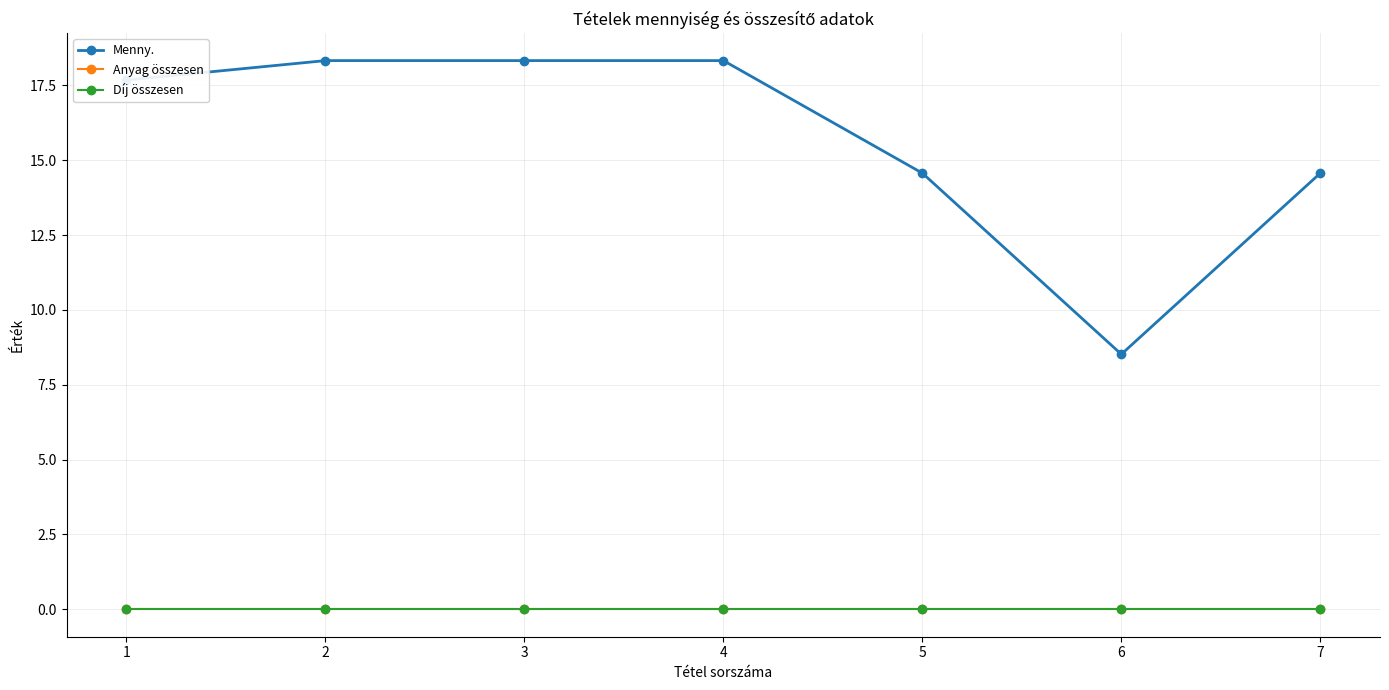

The value of Díj összesen at 6 is 0.0. True or false?

True